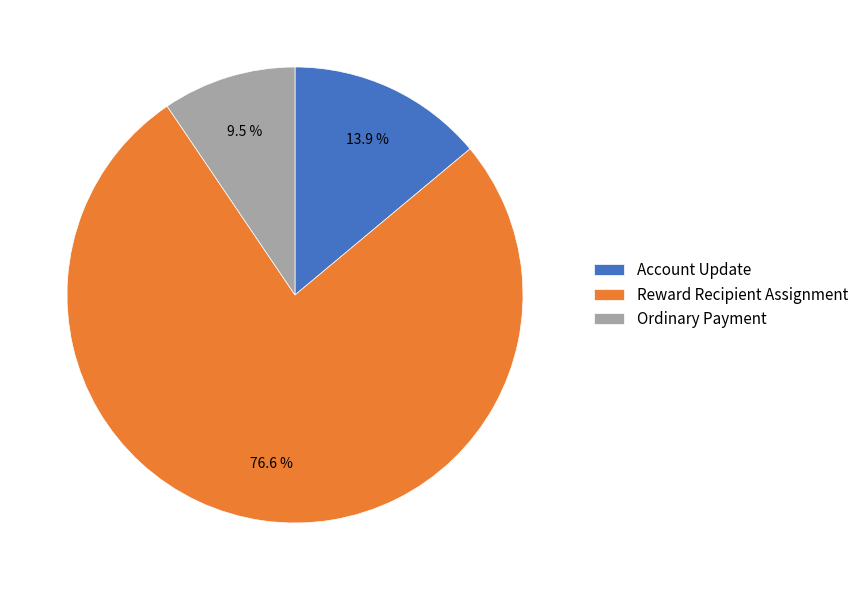

How many segments does this pie chart have?

3